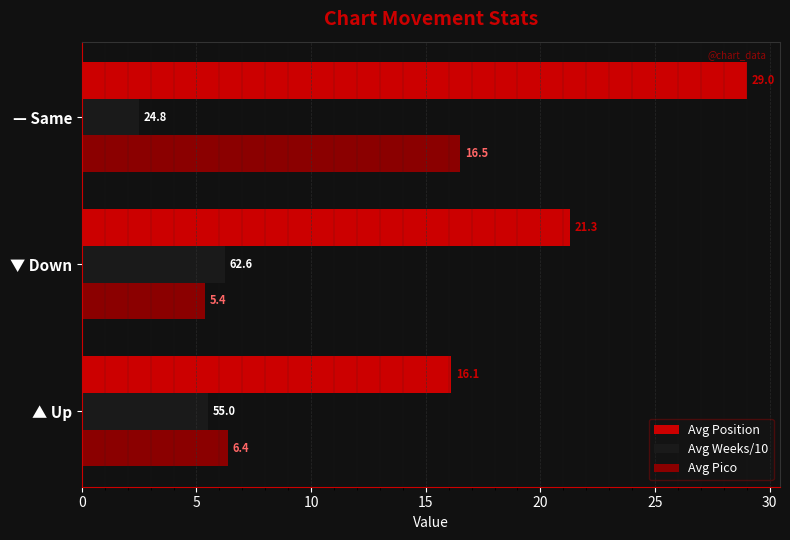

What is the difference between the second highest and minimum values in the Avg Position series?

5.2